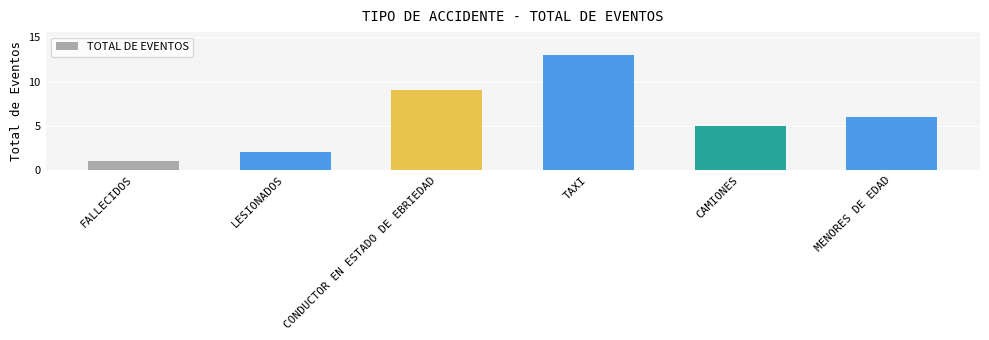

Rank the categories by value from highest to lowest.

TAXI, CONDUCTOR EN ESTADO DE EBRIEDAD, MENORES DE EDAD, CAMIONES, LESIONADOS, FALLECIDOS